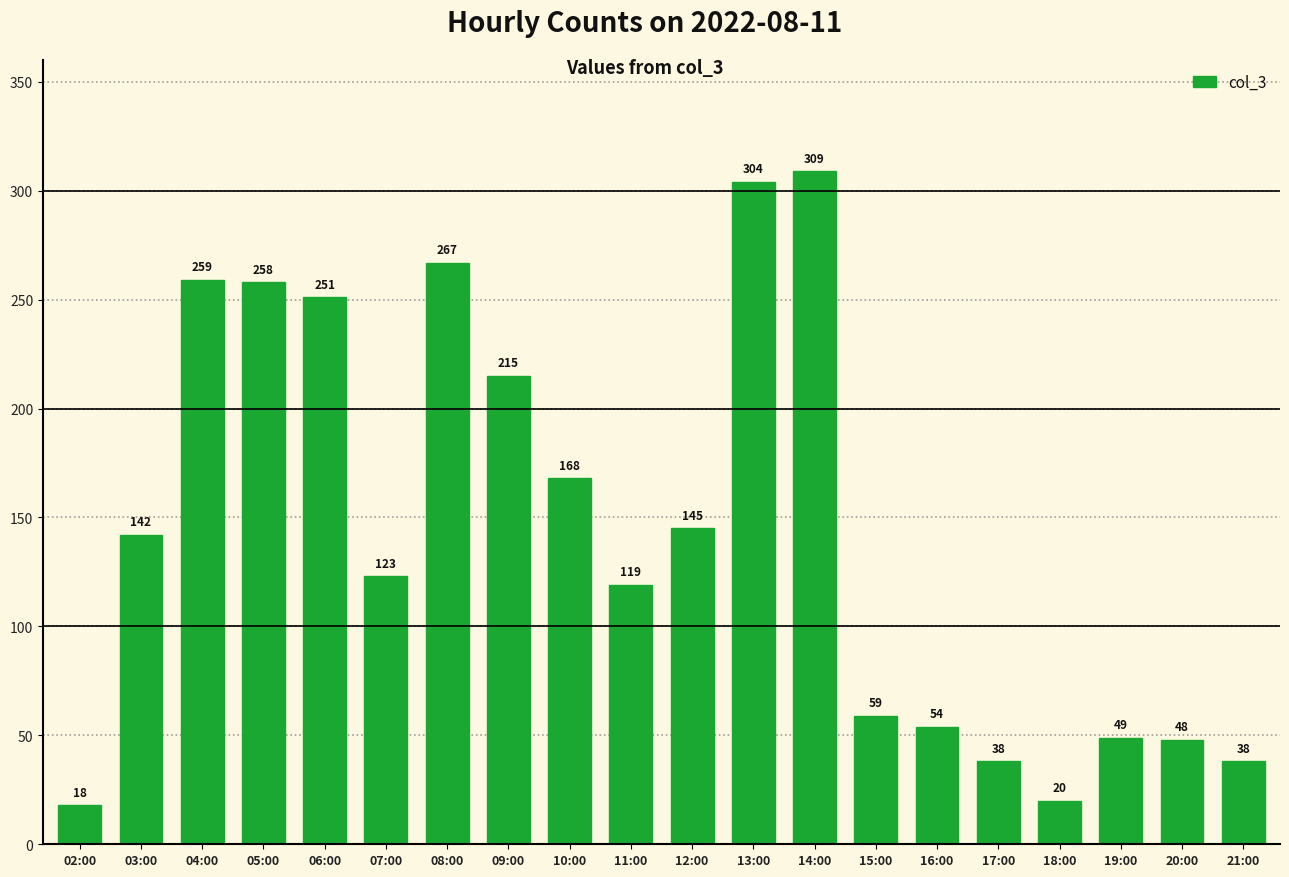

Reading left to right, list all the values displayed in this chart.

18	142	259	258	251	123	267	215	168	119	145	304	309	59	54	38	20	49	48	38